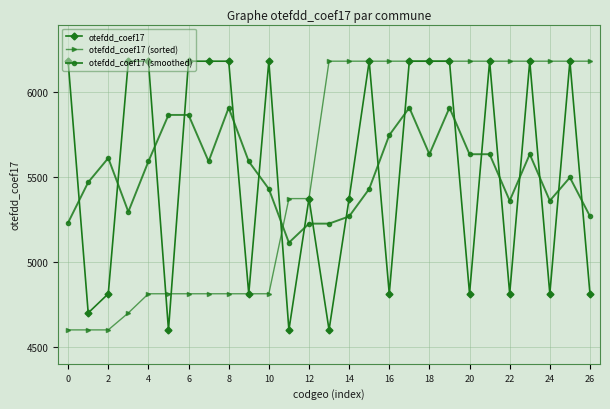

What is the minimum value for otefdd_coef17?

4600.0